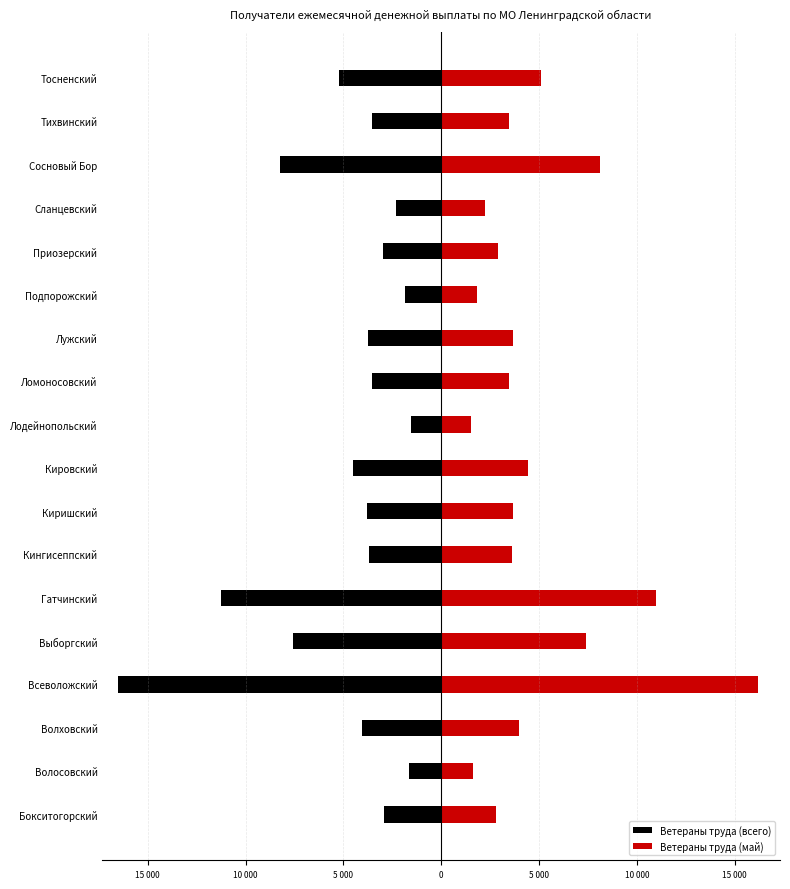

What is the sum of all Ветераны труда (всего) values?

-88976